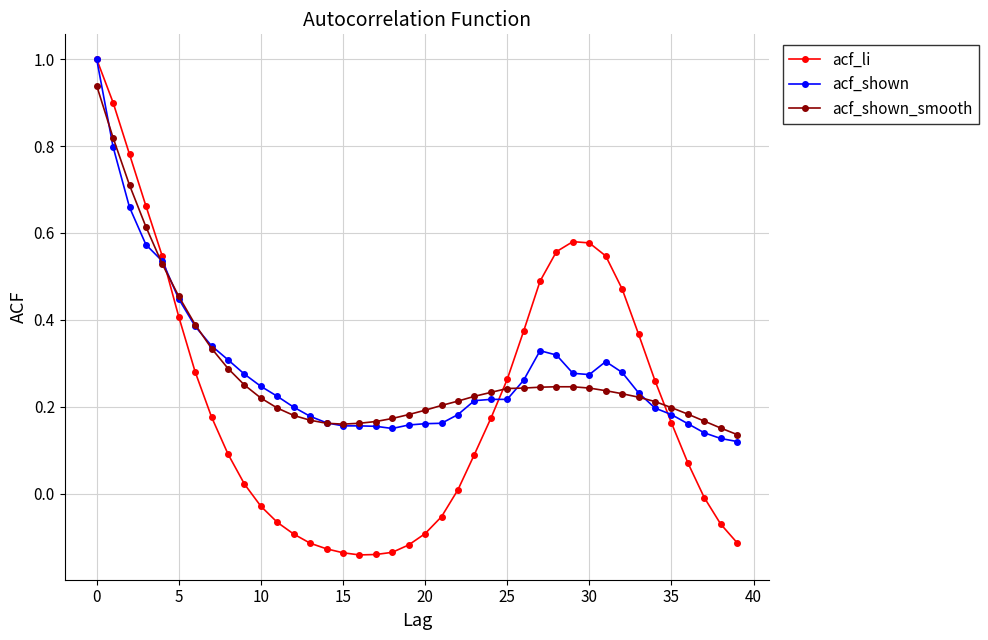

True or false: acf_shown has more than 1 points higher than both neighbors.

True